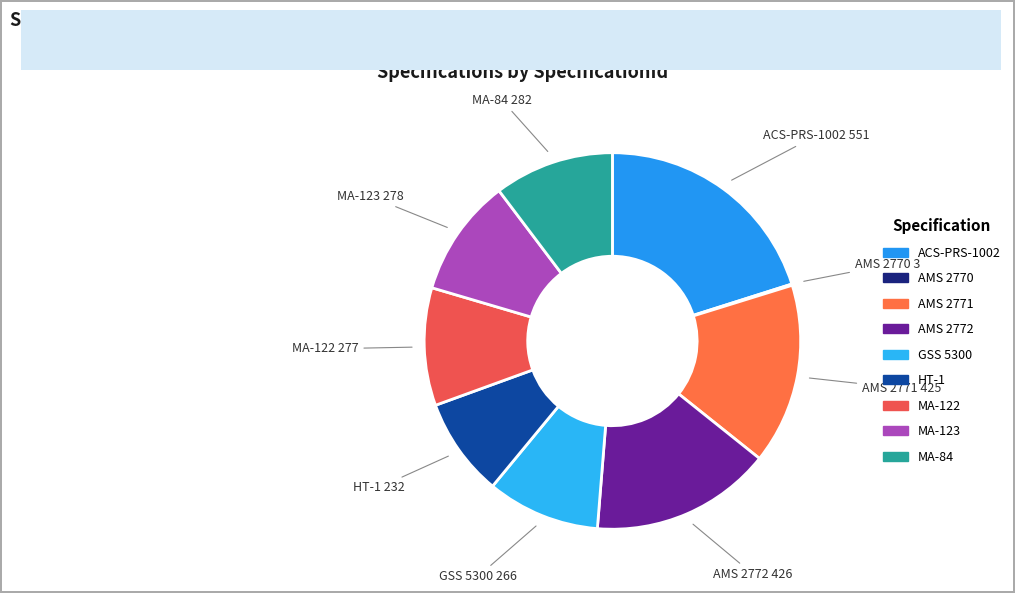

True or false: AMS 2771 accounts for 16% of the total.

True